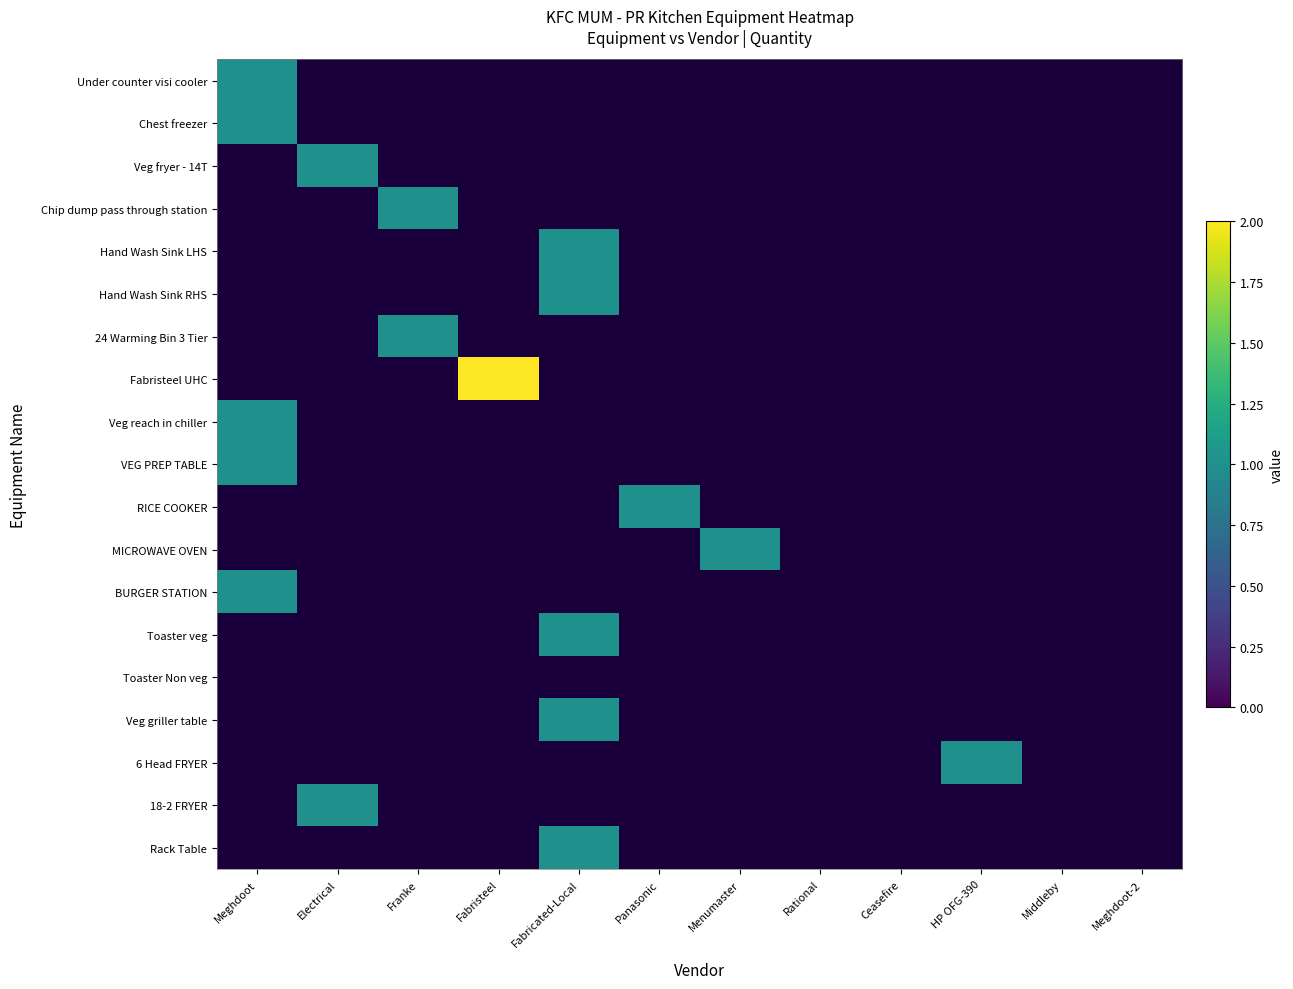

Rank the series by their maximum value, from lowest to highest.

Under counter visi cooler, Chest freezer, Veg fryer - 14T, Chip dump pass through station, Hand Wash Sink LHS, Hand Wash Sink RHS, 24 Warming Bin 3 Tier, Fabristeel UHC, Veg reach in chiller, VEG PREP TABLE, RICE COOKER, MICROWAVE OVEN, BURGER STATION, Toaster veg, Toaster Non veg, Veg griller table, 6 Head FRYER, 18-2 FRYER, Rack Table